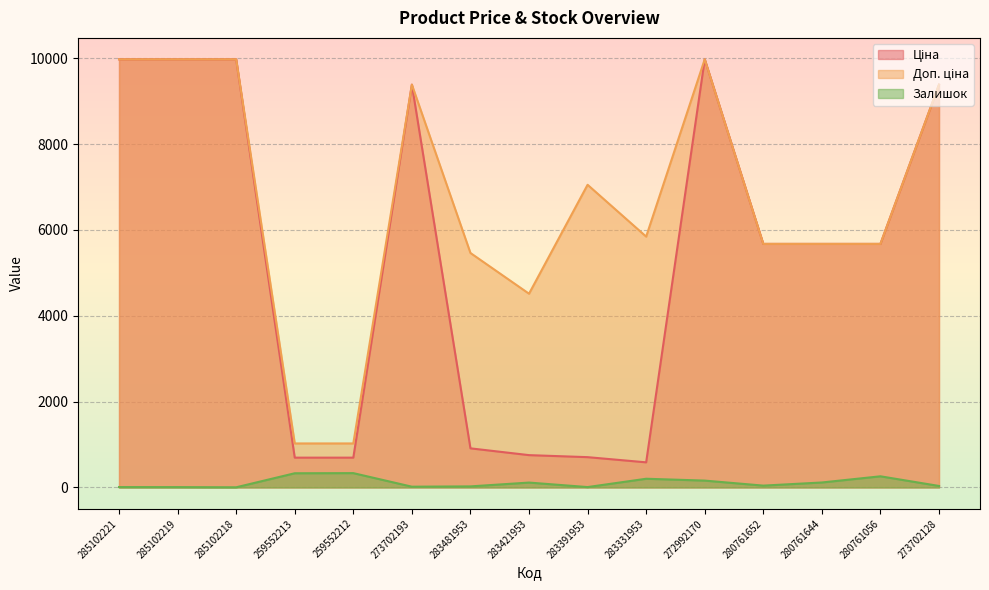

What is the difference between the maximum and minimum values in the Залишок series?

330.0